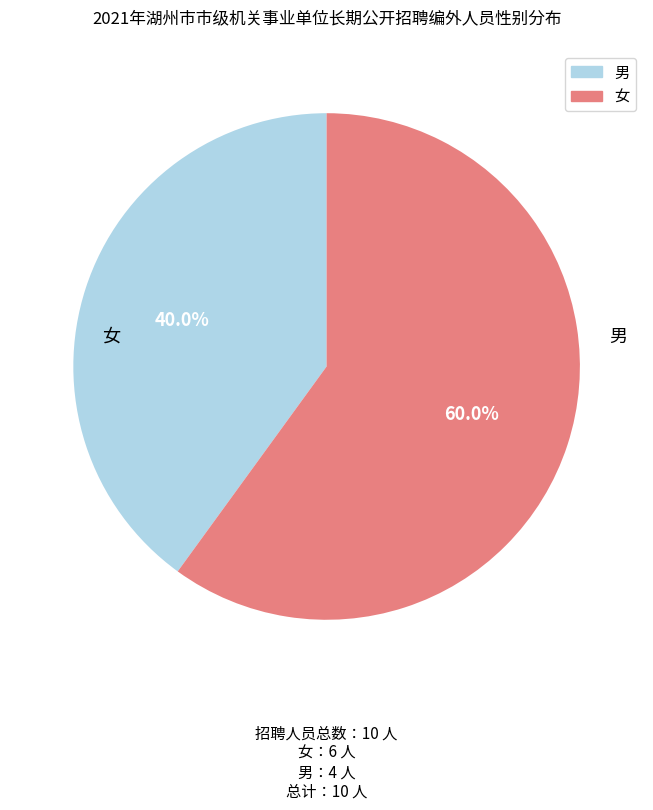

What percentage is the 男 slice, to the nearest percent?

40%